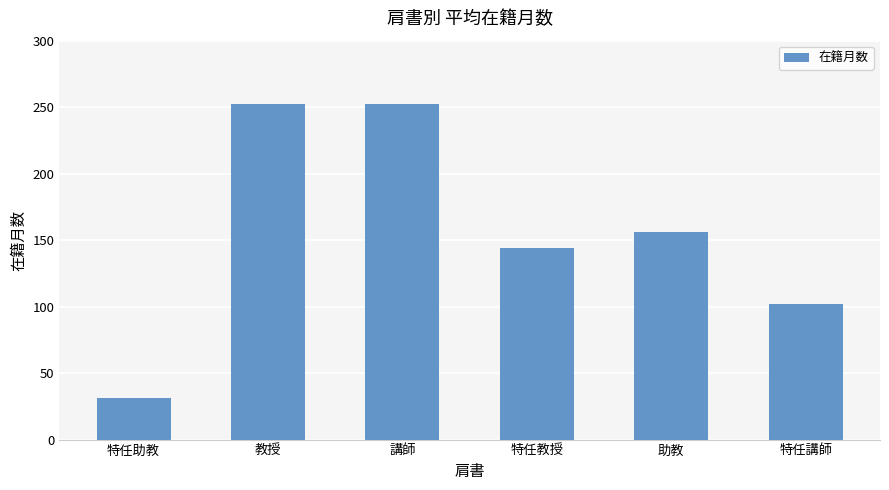

What is the difference between the second highest and minimum values?

220.5